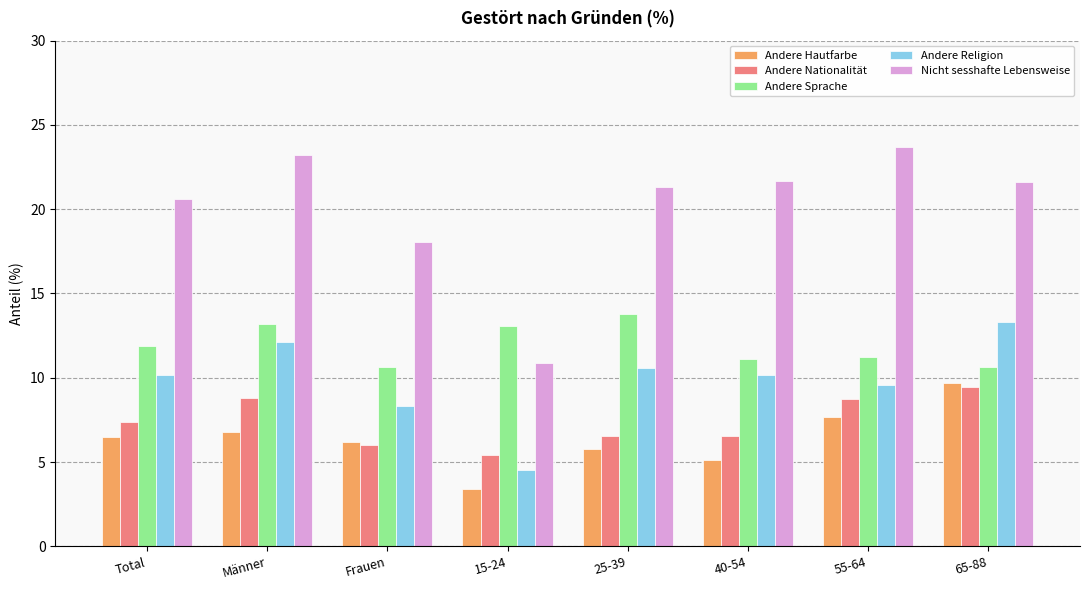

List the series in order of their peak value, highest first.

Nicht sesshafte Lebensweise, Andere Sprache, Andere Religion, Andere Hautfarbe, Andere Nationalität